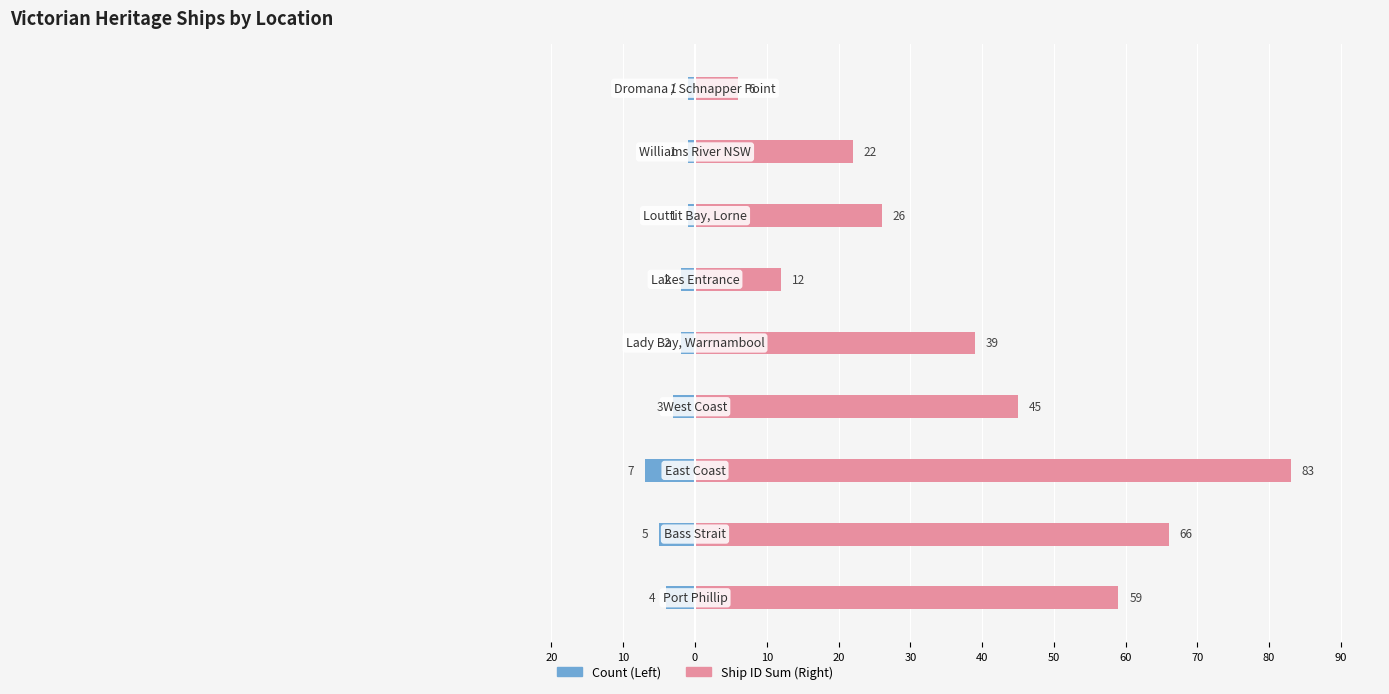

The value of Ship ID Sum (Right) at 60 is 10. True or false?

False